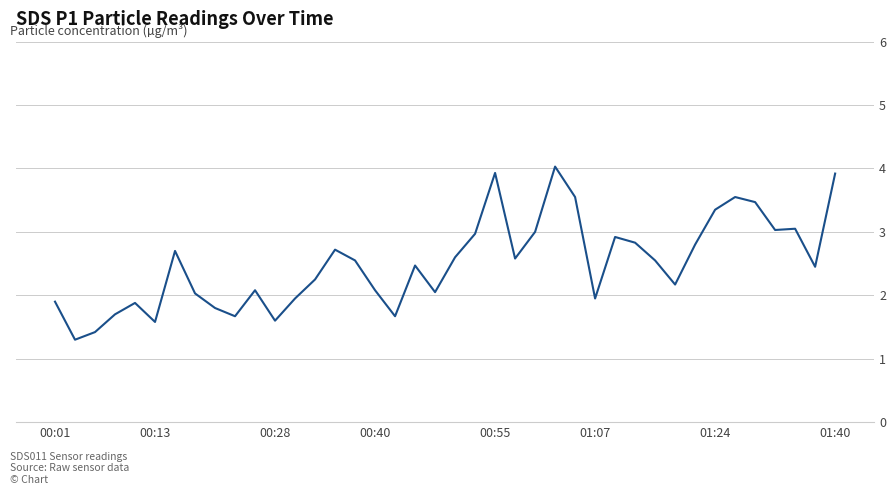

What is the difference between the maximum and minimum values?

2.7